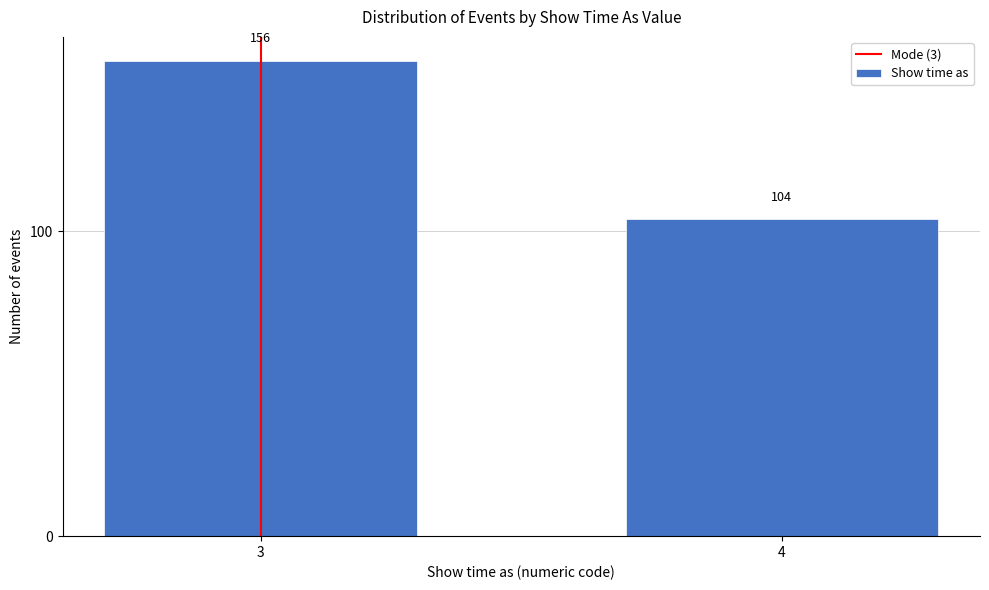

Reading left to right, transcribe all the data shown in this chart.

3=156	4=104